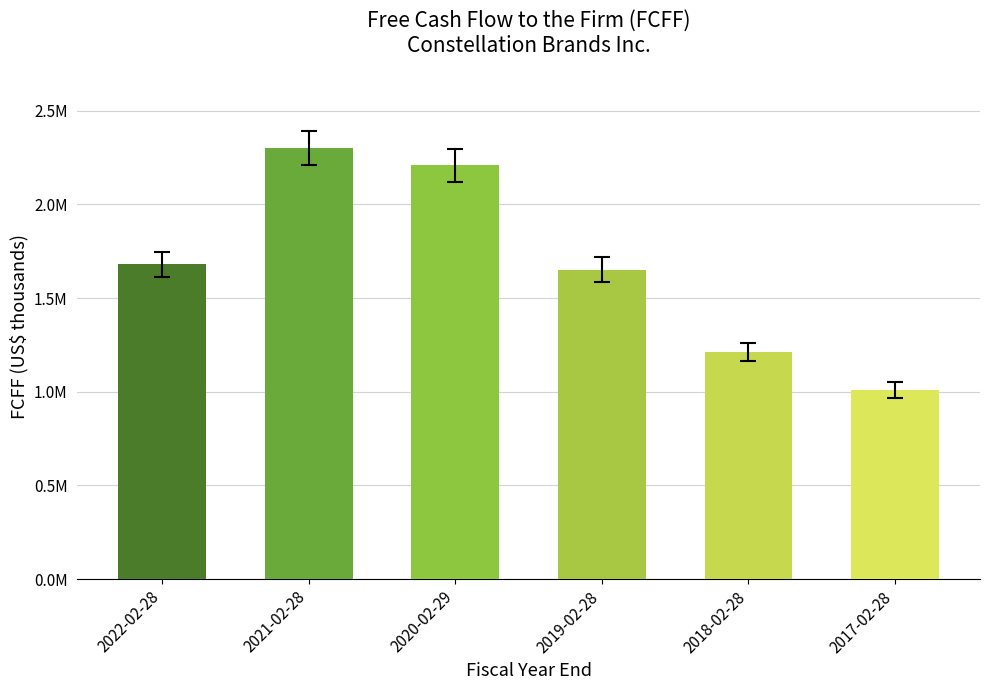

What is the sum of the values at 2022-02-28 and 2018-02-28?

2891483